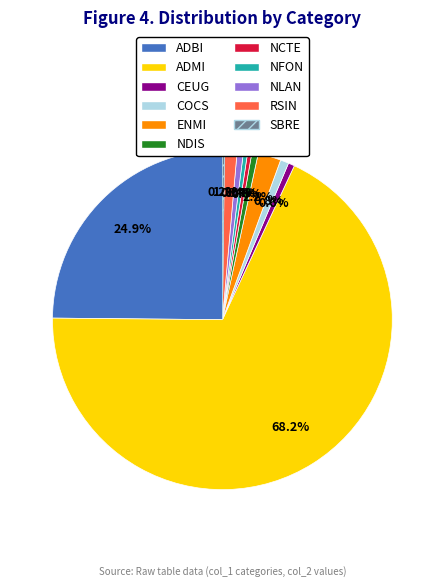

Does any single category account for the majority?

Yes